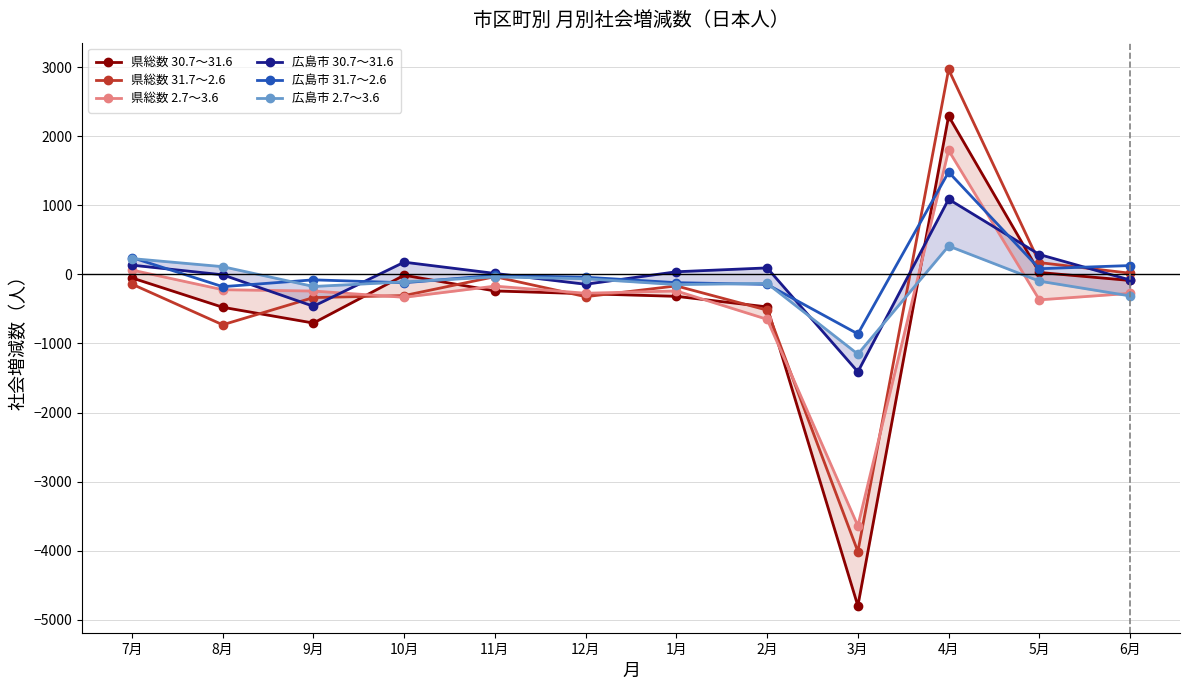

Is the value of 広島市 30.7～31.6 at 9月 greater than the value of 広島市 31.7～2.6 at 11月?

No